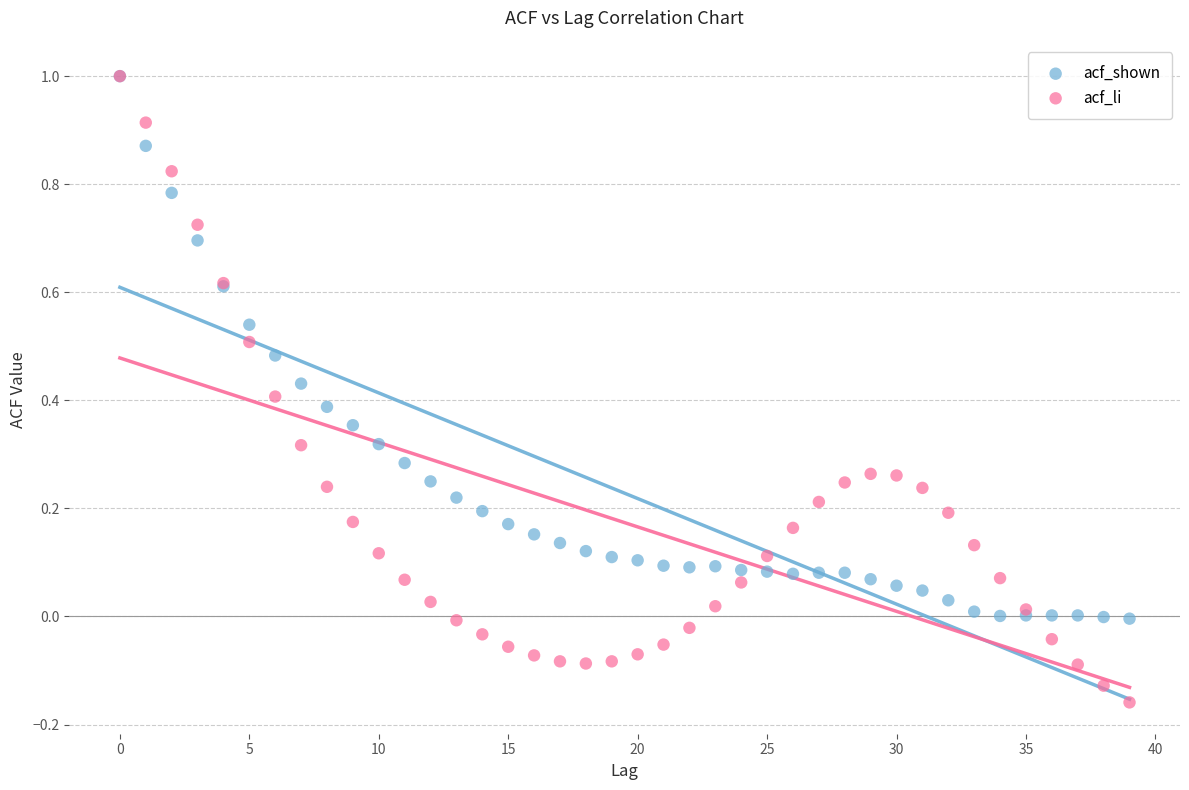

Which series reaches the minimum Y coordinate?

acf_li